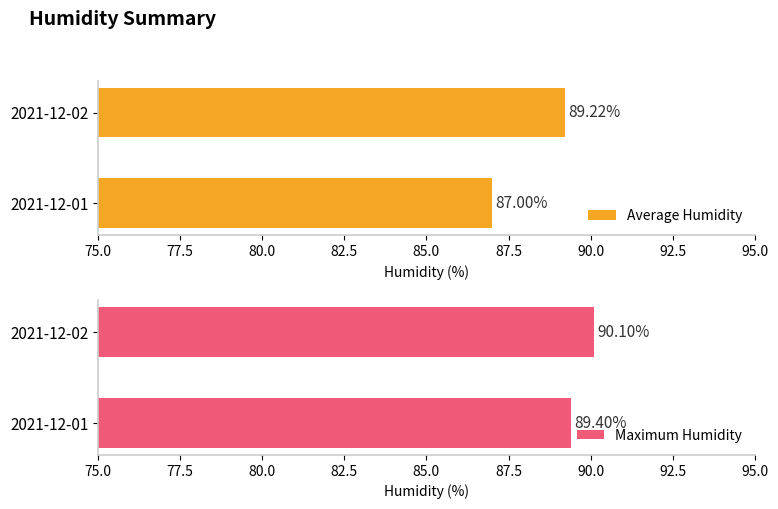

List the labels in order of Average Humidity value, smallest first.

2021-12-01, 2021-12-02